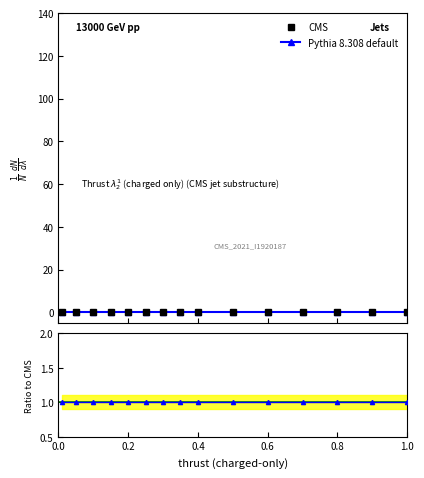

How many lines are shown in the chart?

3